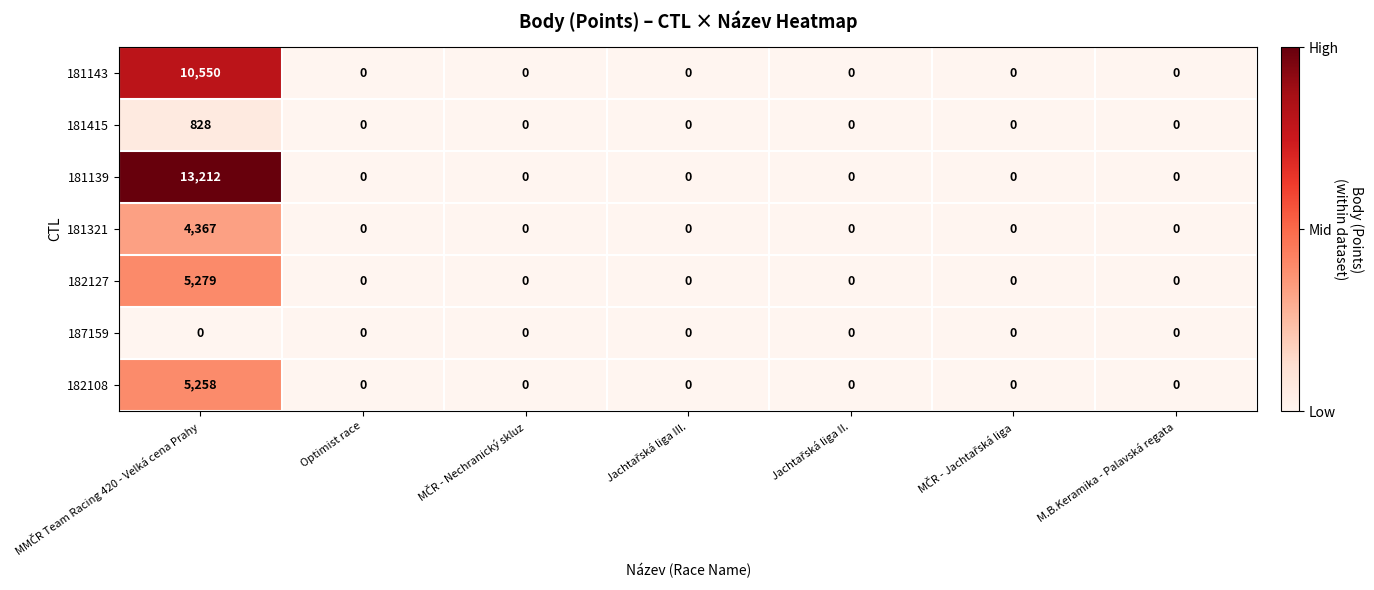

What is the difference between the maximum and minimum values in the 181321 series?

4367